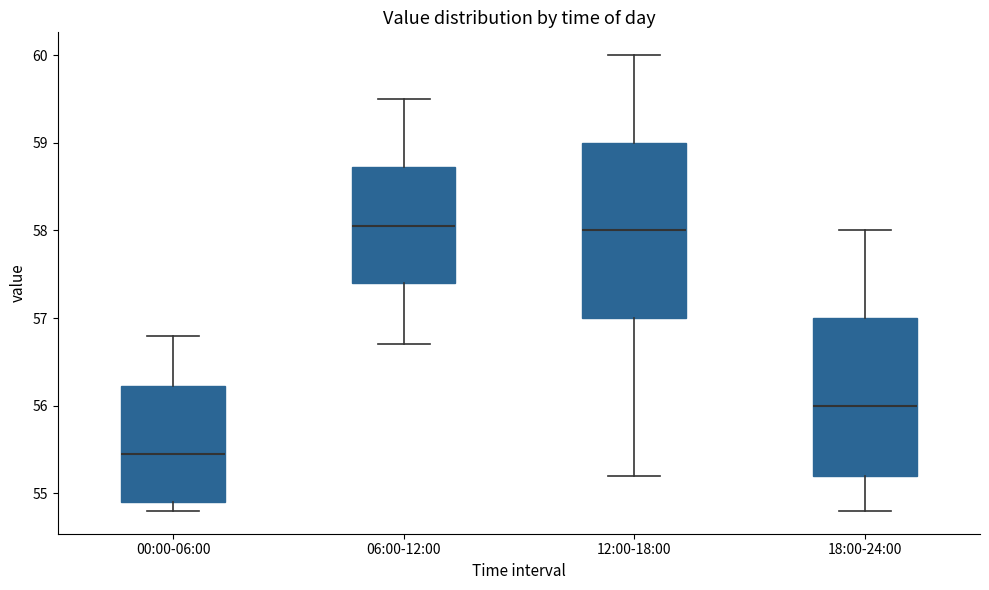

Reading left to right, read every box against the y-axis: the position of its median line, the range the box covers, and the ends of its whiskers. The values are not printed on the chart, so give them approximately, as read against the axis.

00:00-06:00: median 55.5, box 54.9 to 56.2, whiskers 54.8 to 56.8
06:00-12:00: median 58.1, box 57.4 to 58.7, whiskers 56.7 to 59.5
12:00-18:00: median 58.0, box 57.0 to 59.0, whiskers 55.2 to 60.0
18:00-24:00: median 56.0, box 55.2 to 57.0, whiskers 54.8 to 58.0